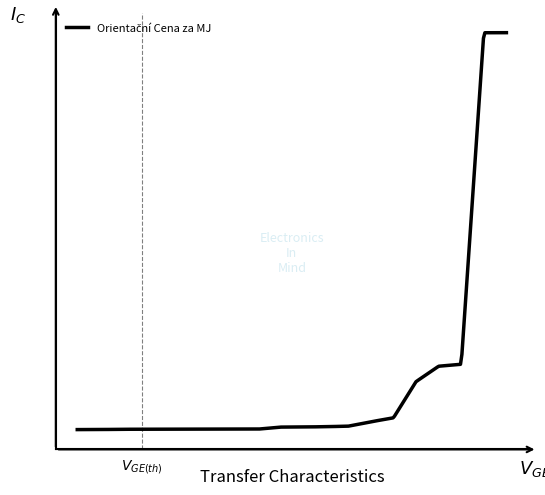

Is this an area chart (filled region under the line)?

No